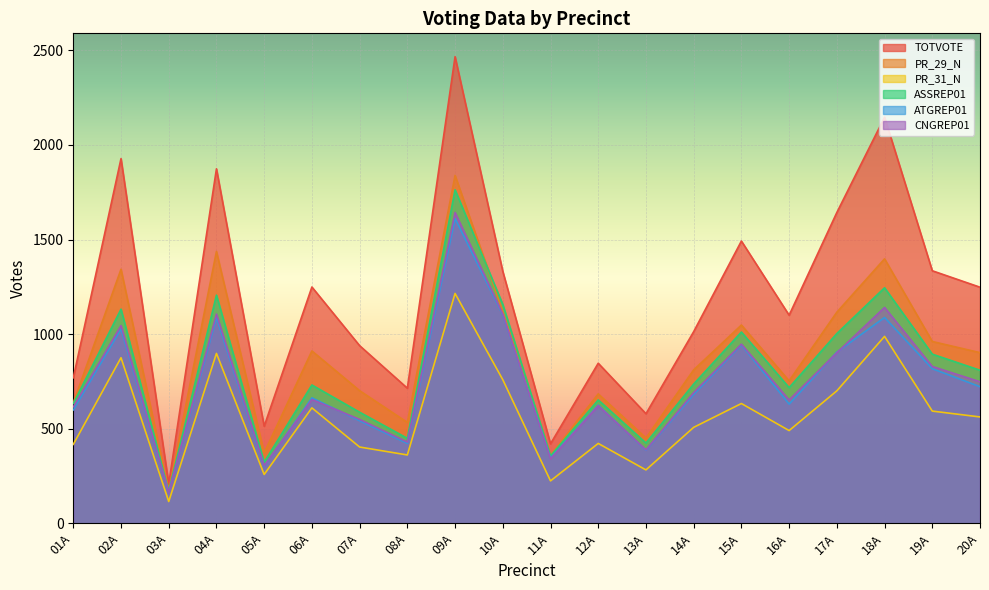

The value of TOTVOTE at 02A is 1928. True or false?

True